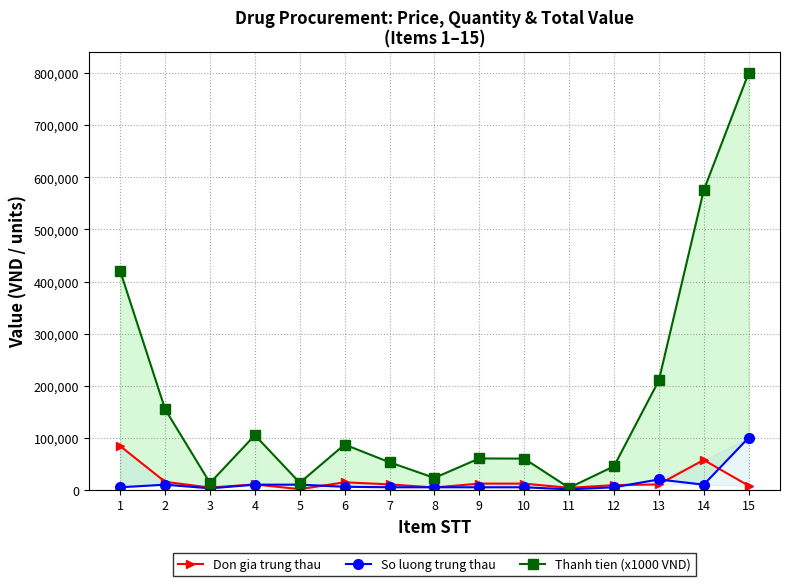

At which label is Thanh tien (x1000 VND) closest to 402000?

1